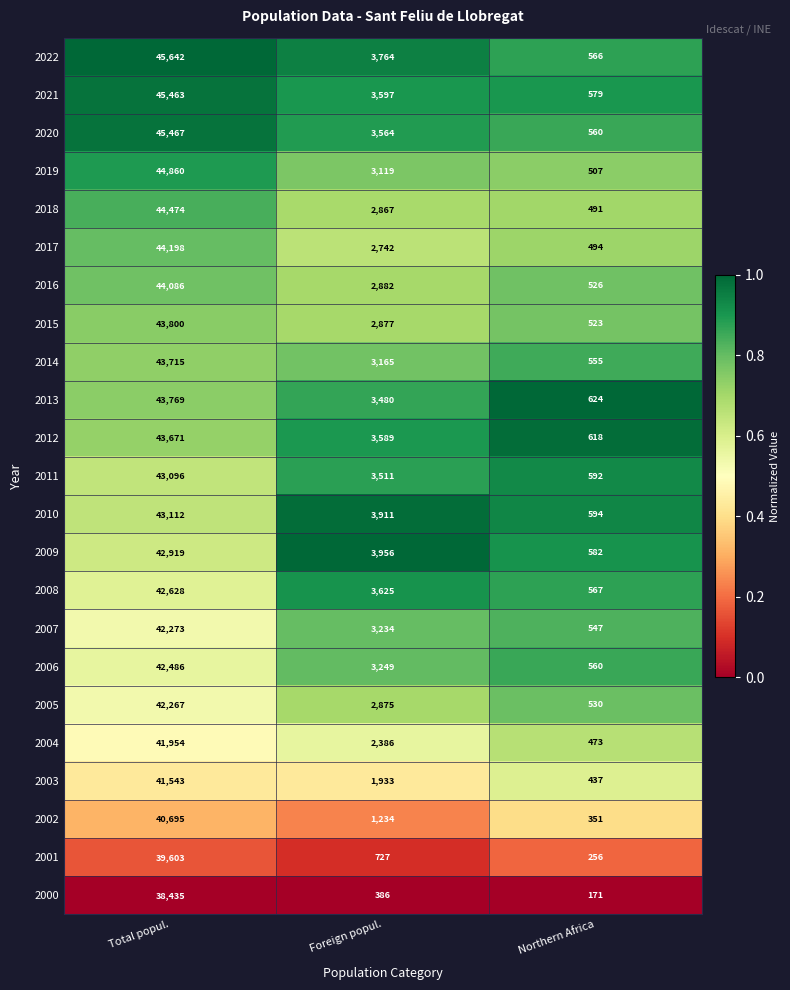

What is the total value across all series at Foreign popul.?

66673